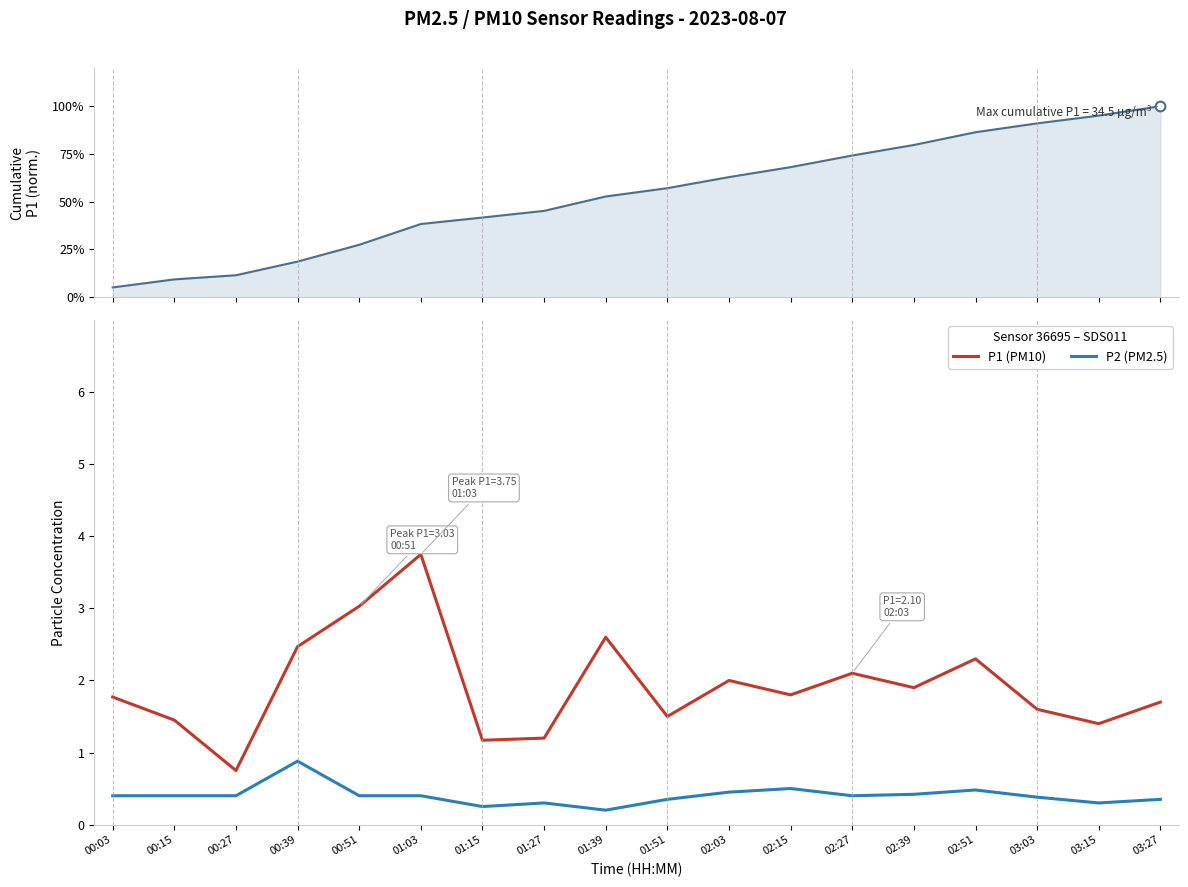

What is the sum of the P2 (PM2.5) values at 03:03 and 00:03?

0.8